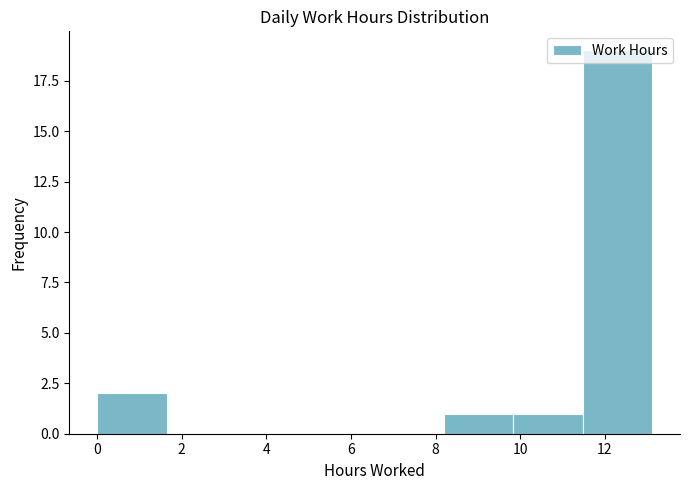

Reading left to right, list every bar in this chart as the range it spans on the x-axis followed by its height. Neither the bar edges nor the heights are printed on the chart, so give them approximately, as read against the axes.

0.00 to 1.64: 2
1.64 to 3.28: 0
3.28 to 4.92: 0
4.92 to 6.56: 0
6.56 to 8.20: 0
8.20 to 9.84: 1
9.84 to 11.48: 1
11.48 to 13.12: 19